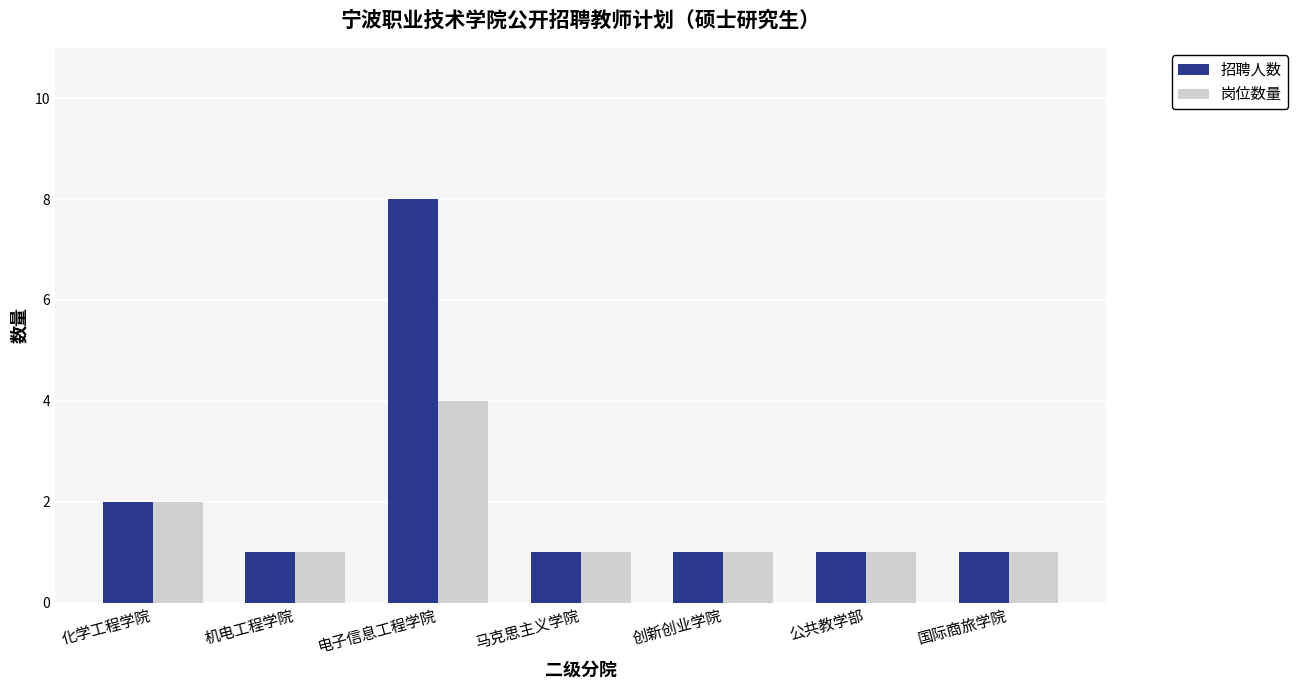

How many bars are there in total?

14